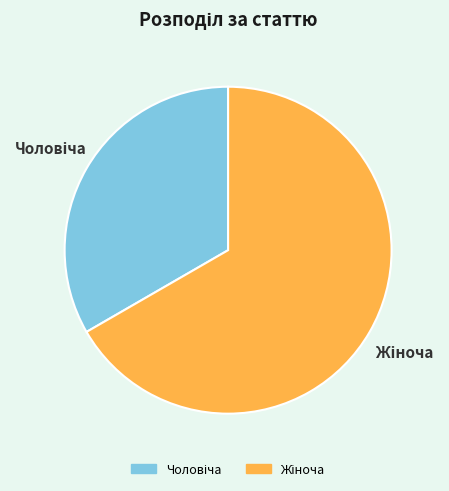

Is there any slice that represents more than half of the pie?

Yes